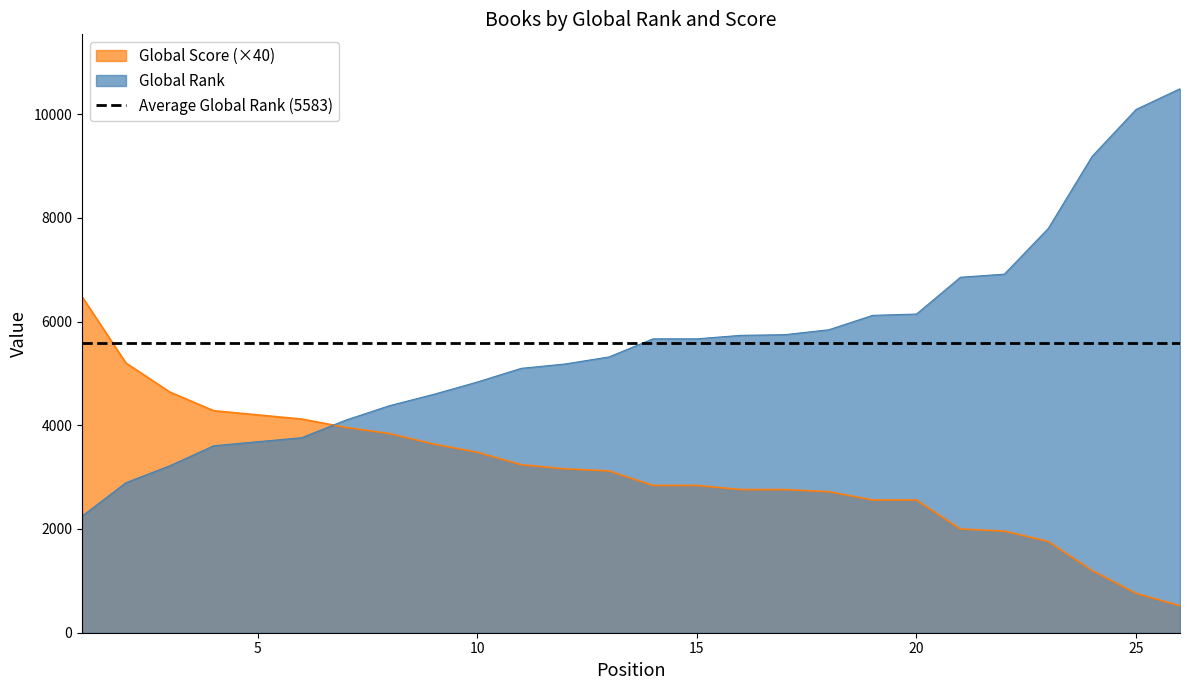

At which category is the sum across all series the highest?

26